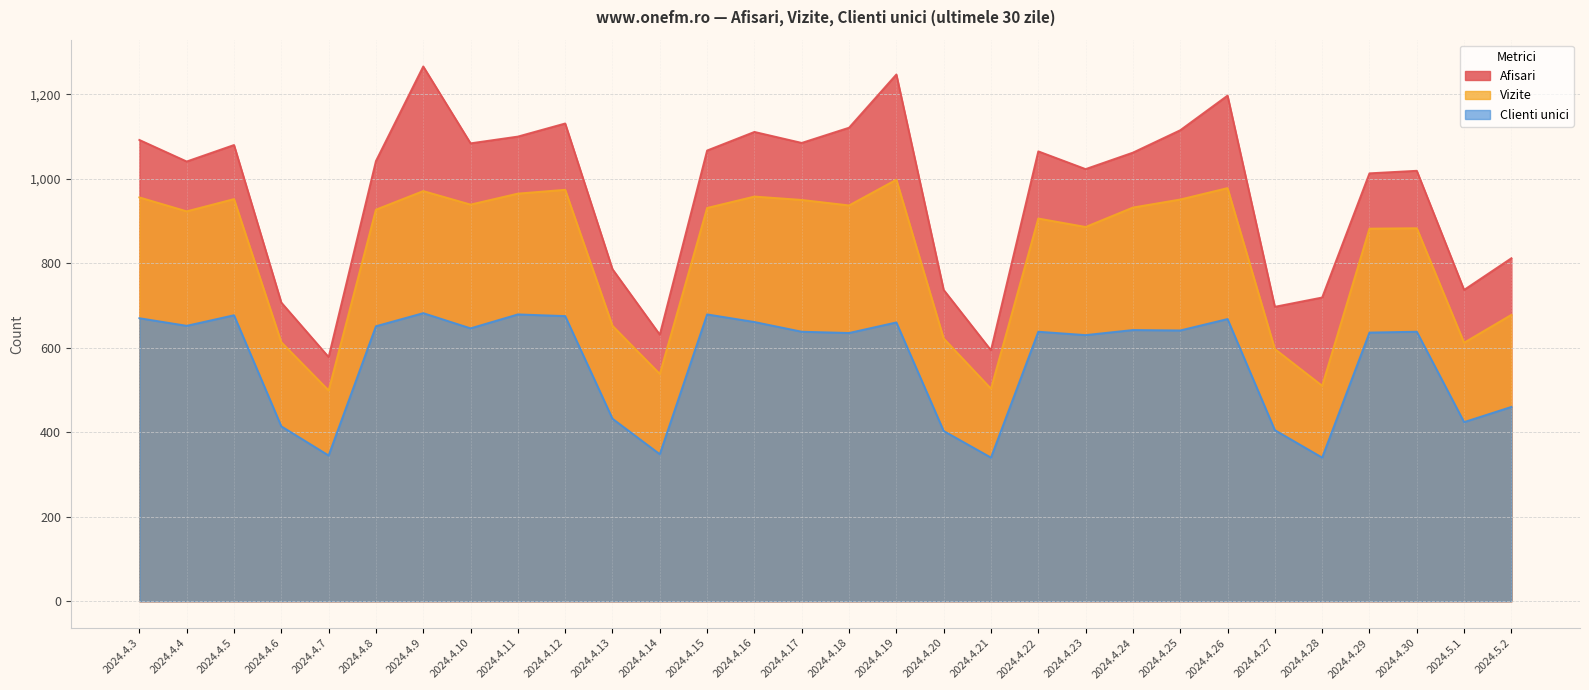

What is the label of the 6th point from the right?

2024.4.27